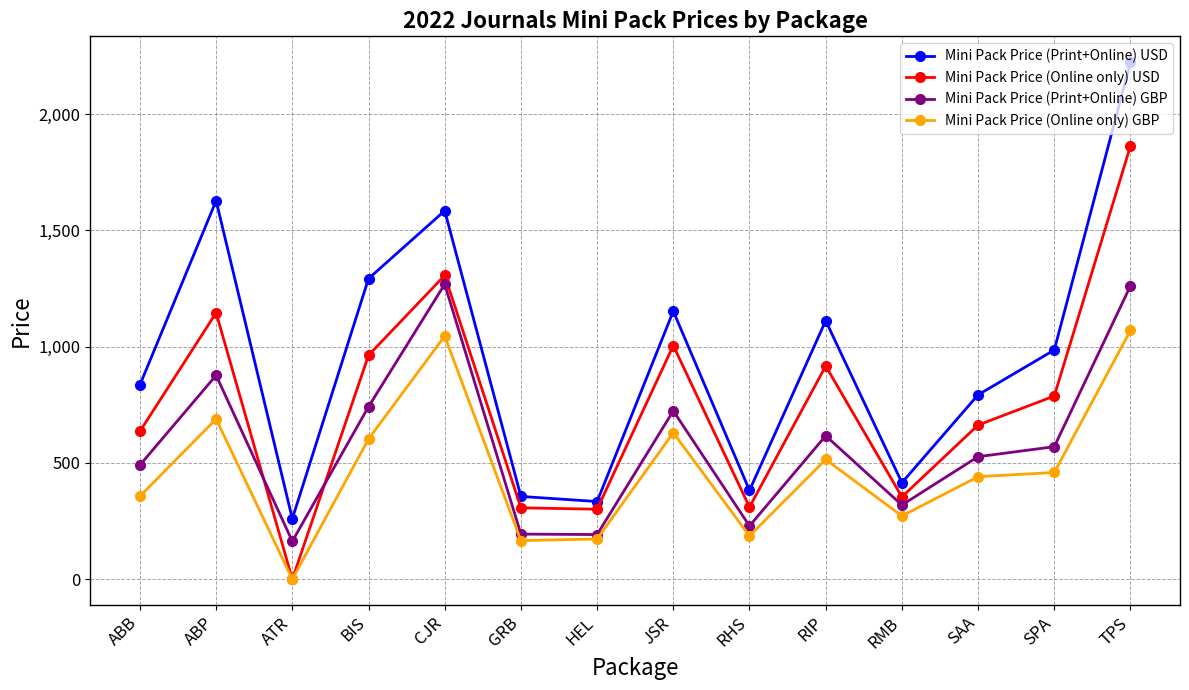

What is the total value across all series at RIP?

3161